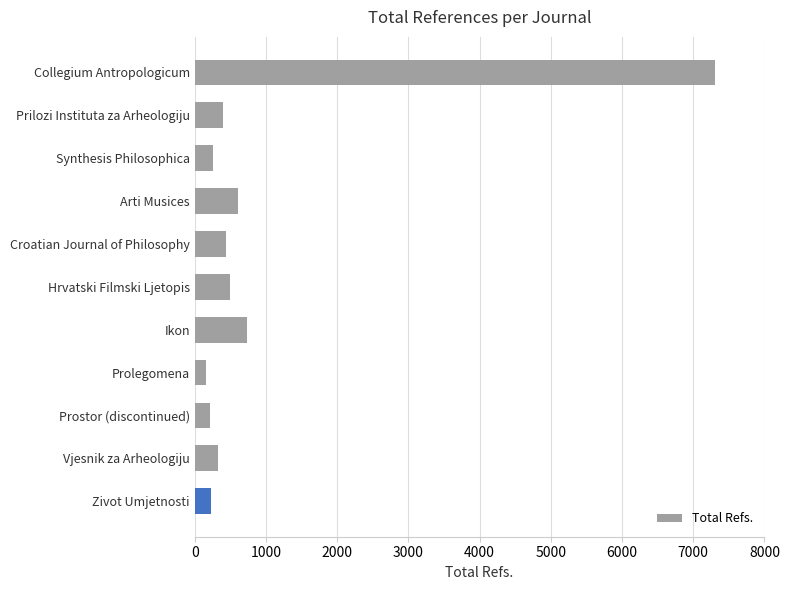

What is the difference between the maximum and minimum values?

7141